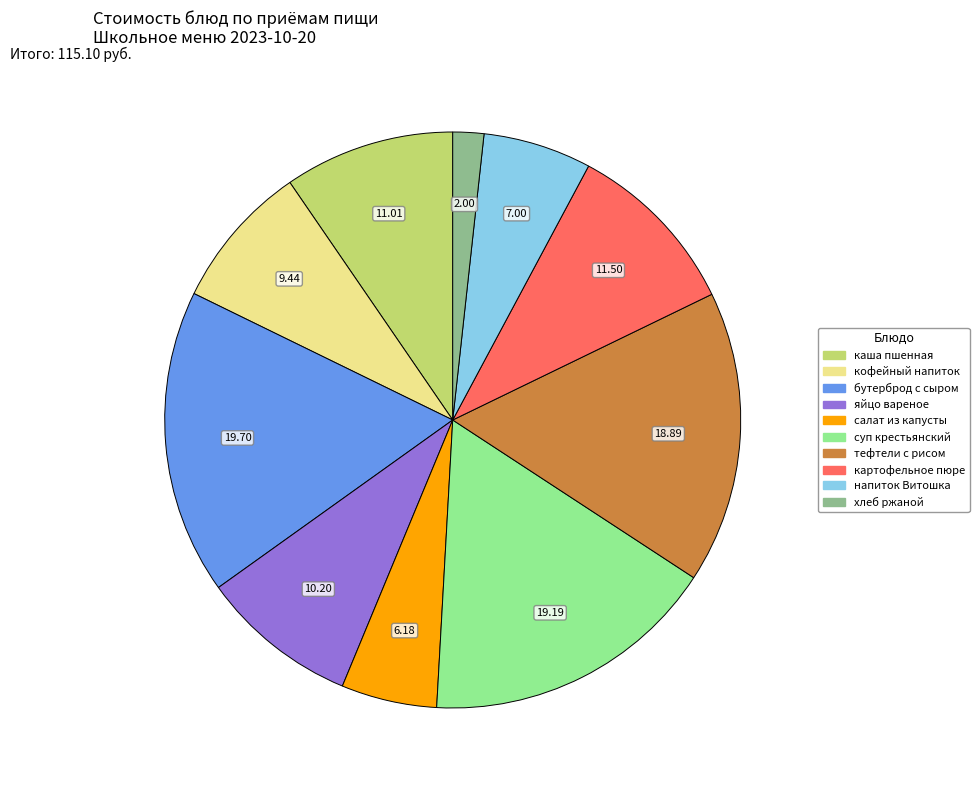

Is there any slice that represents more than half of the pie?

No